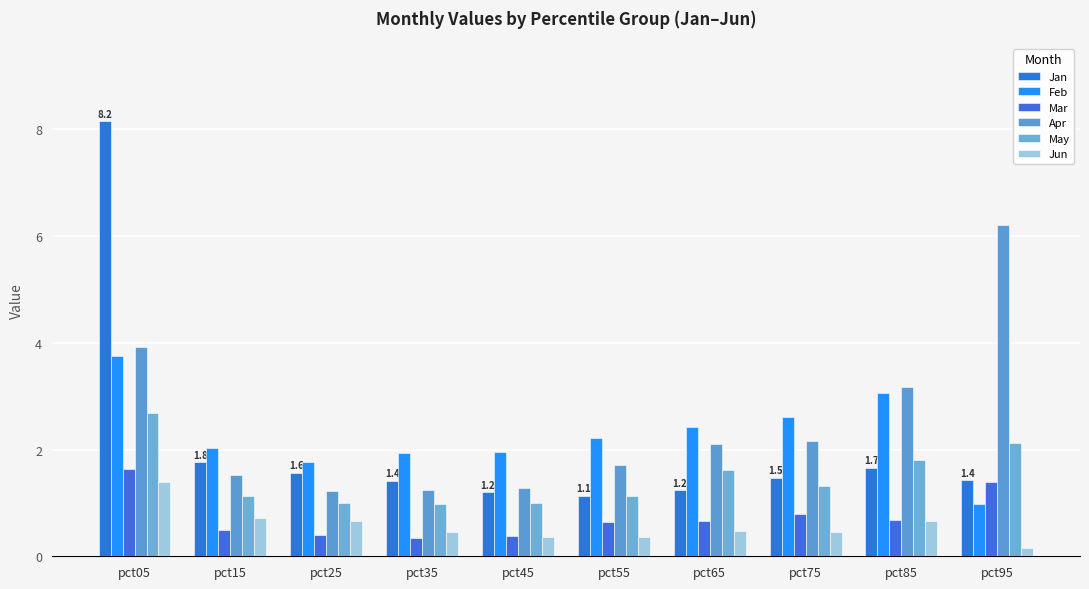

What is the total value across all series at pct15?

7.6